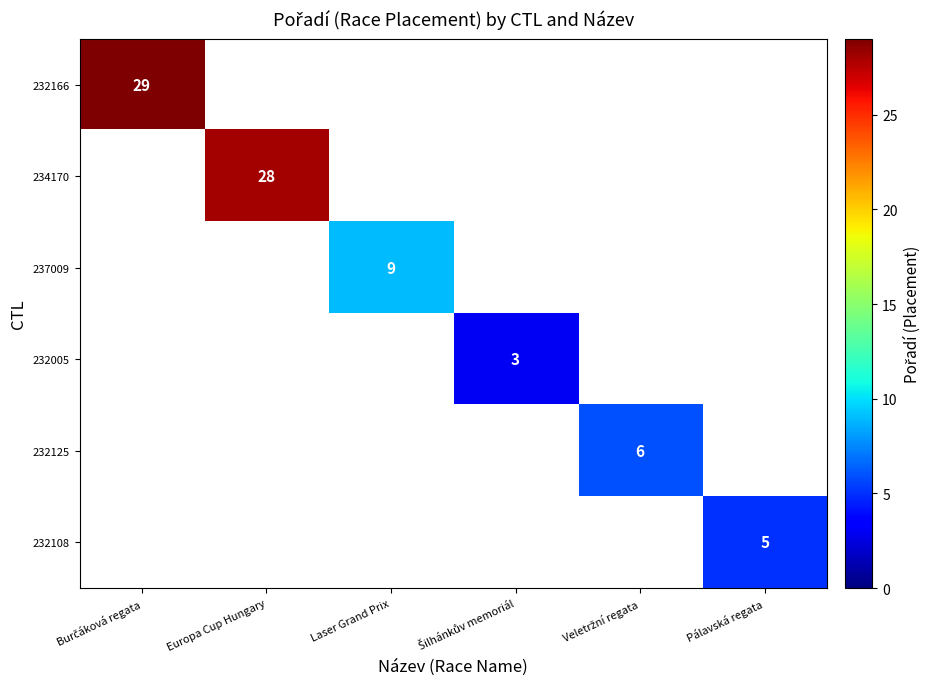

True or false: 234170 has a value of 10 at Europa Cup Hungary.

False